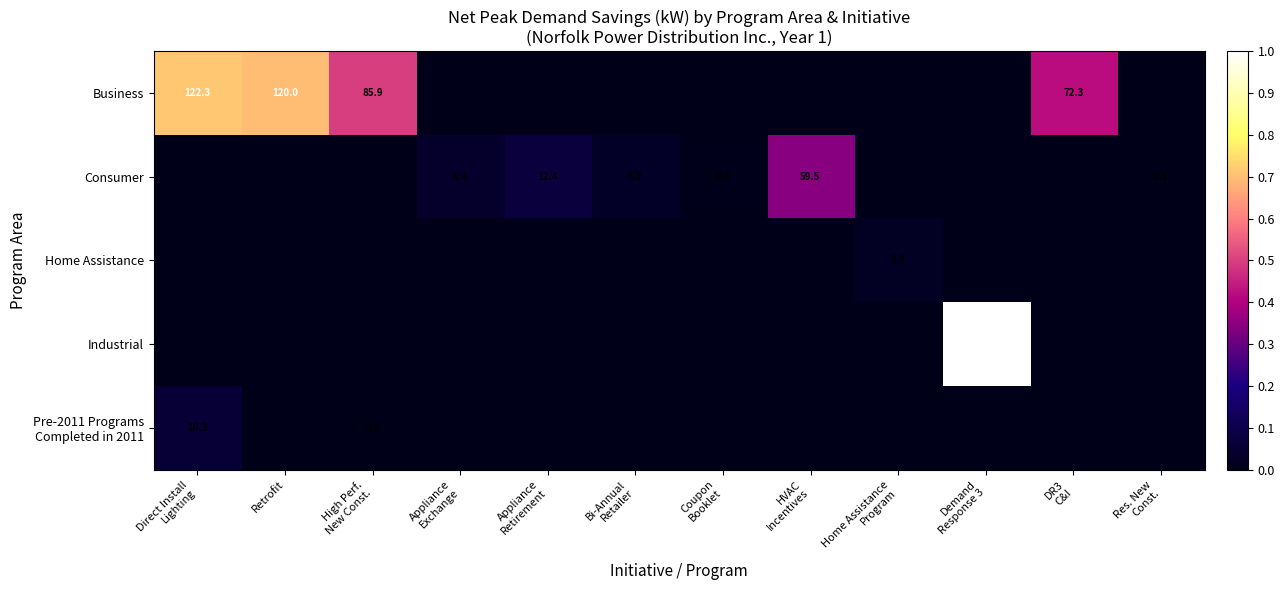

How many values in Pre-2011 Programs Completed in 2011 are above zero?

2